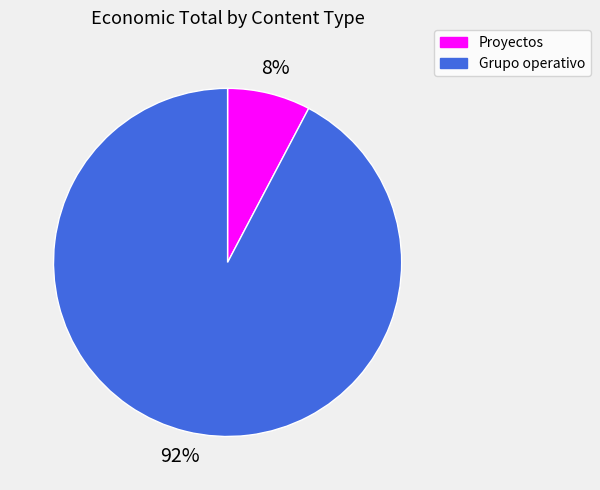

Is there any slice that represents more than half of the pie?

Yes